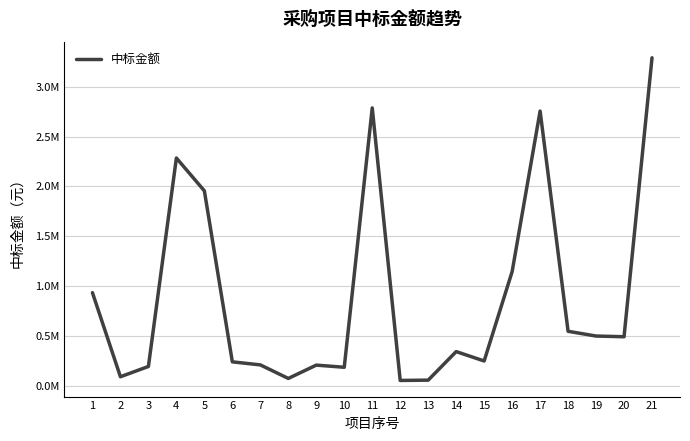

Which label corresponds to the smallest value in the chart?

12